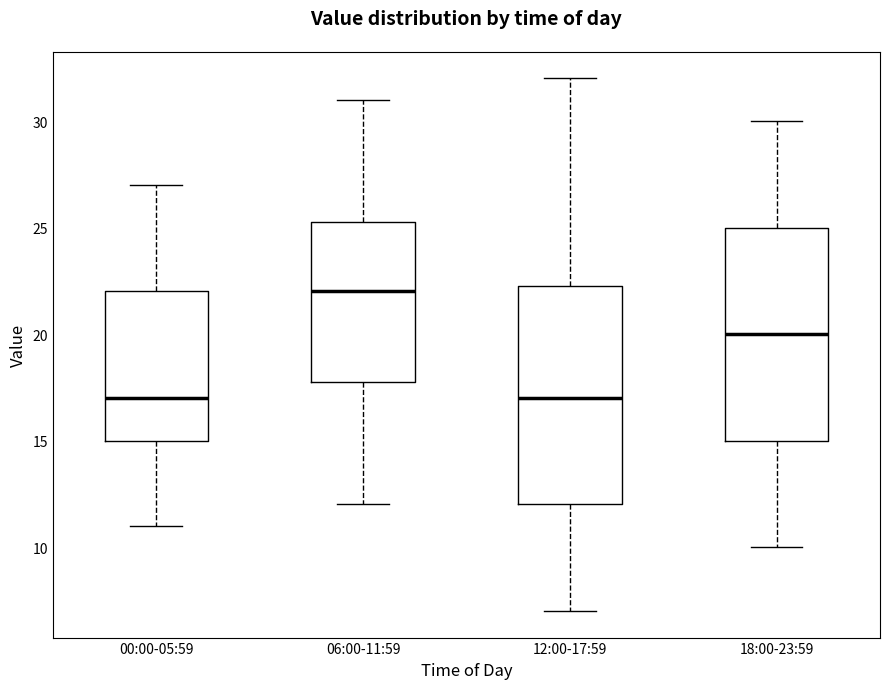

Reading left to right, read every box against the y-axis: the position of its median line, the range the box covers, and the ends of its whiskers. The values are not printed on the chart, so give them approximately, as read against the axis.

00:00-05:59: median 17.0, box 15.0 to 22.0, whiskers 11.0 to 27.0
06:00-11:59: median 22.0, box 18.0 to 25.5, whiskers 12.0 to 31.0
12:00-17:59: median 17.0, box 12.0 to 22.5, whiskers 7.0 to 32.0
18:00-23:59: median 20.0, box 15.0 to 25.0, whiskers 10.0 to 30.0